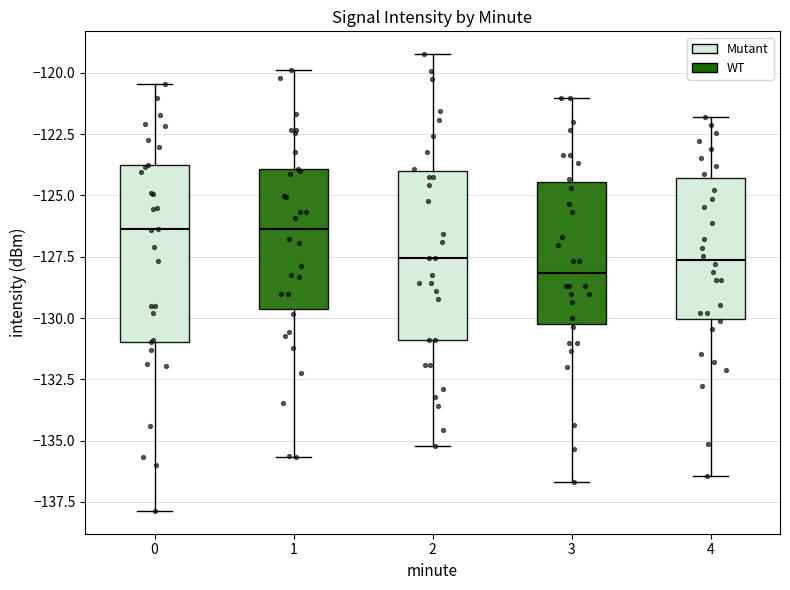

Which box's median line is the lowest?

3